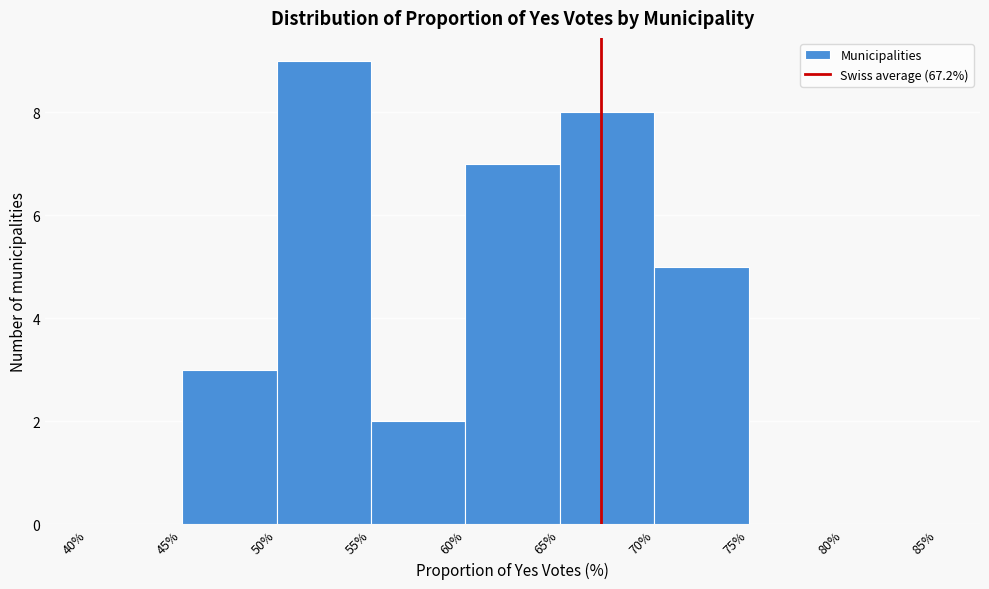

How tall is the bar that spans 45% to 50% on the x-axis? The values are not printed on the chart, so give them approximately, as read against the axis.

3